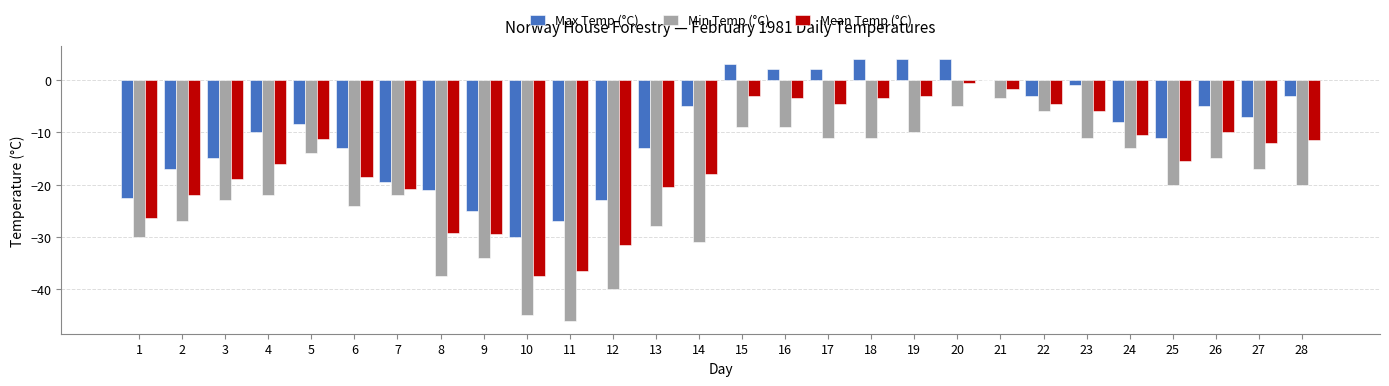

What is the difference between the Min Temp (°C) values at 18 and 19?

1.0